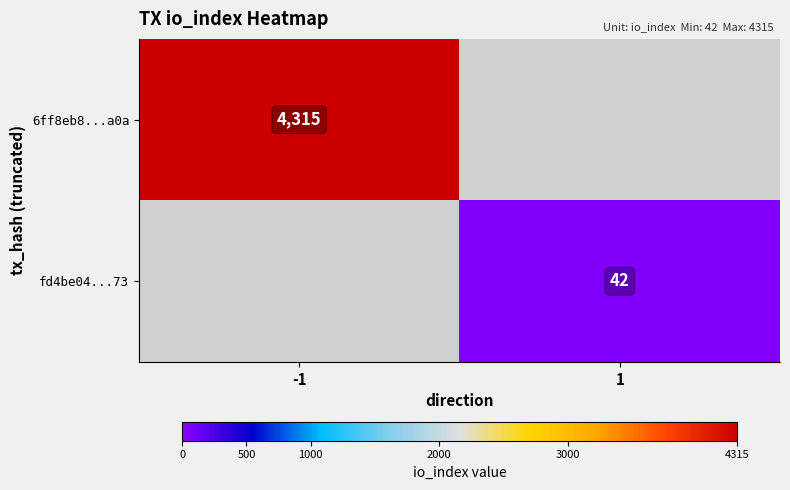

True or false: fd4be04...73 has a value of 42 at 1.

True